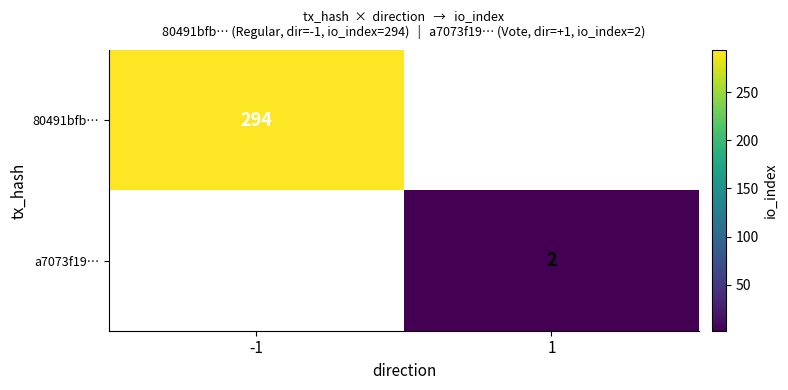

What is the maximum value shown in the chart?

294.0